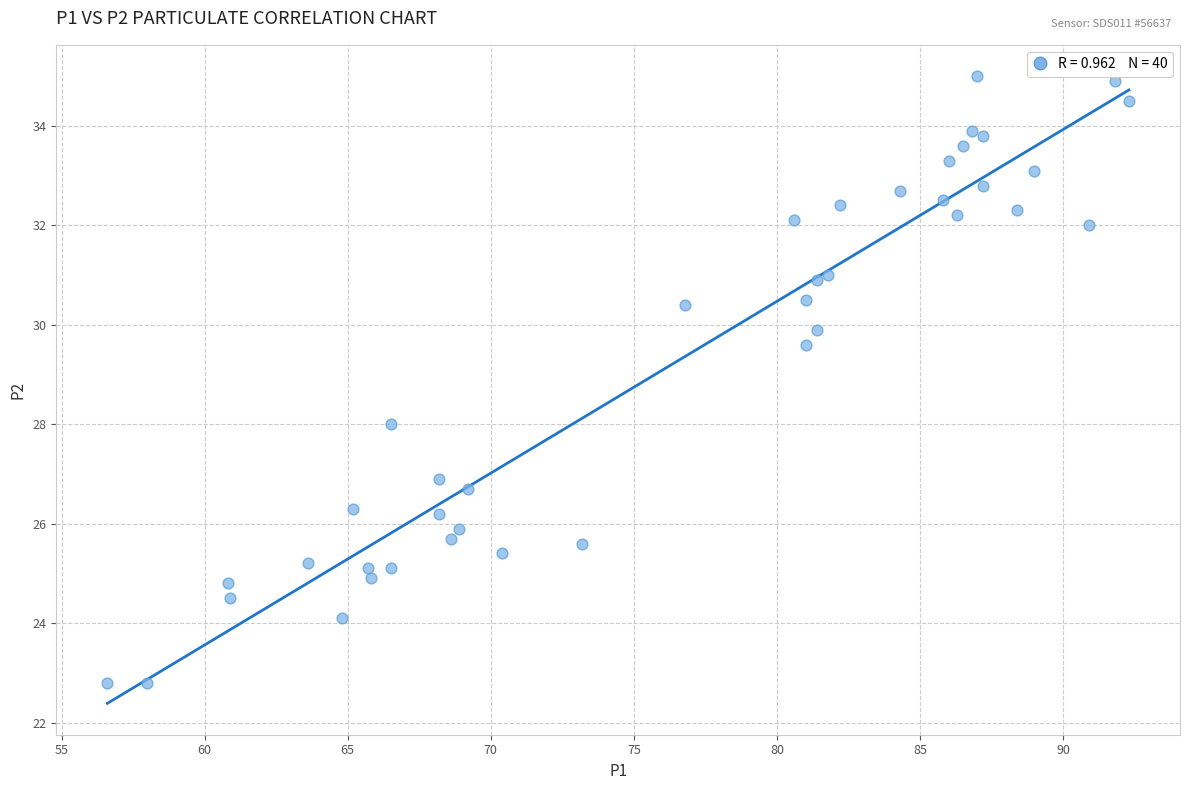

What is the range of Y values (max minus min)?

12.2